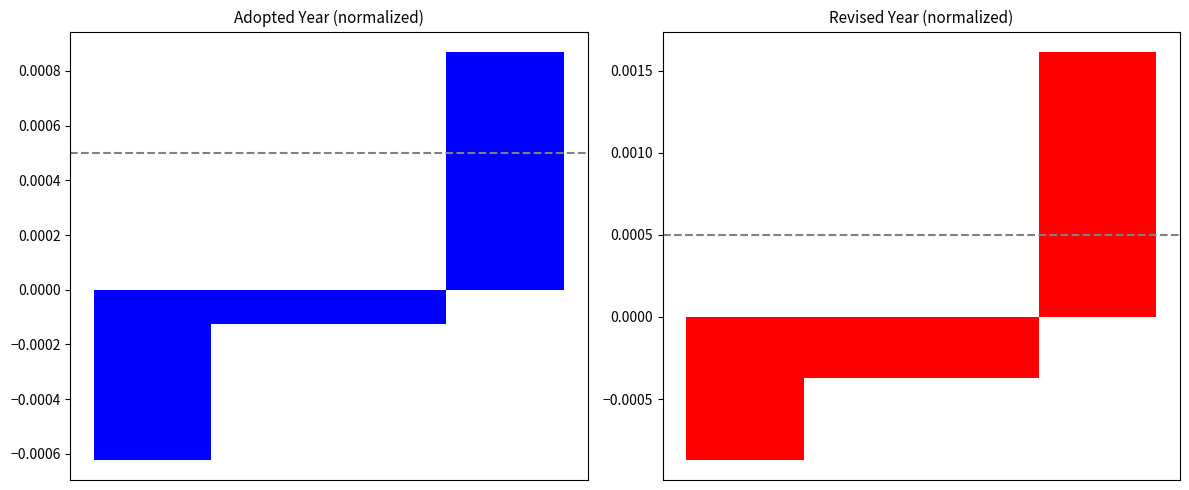

At how many categories does at least one series exceed 0?

1